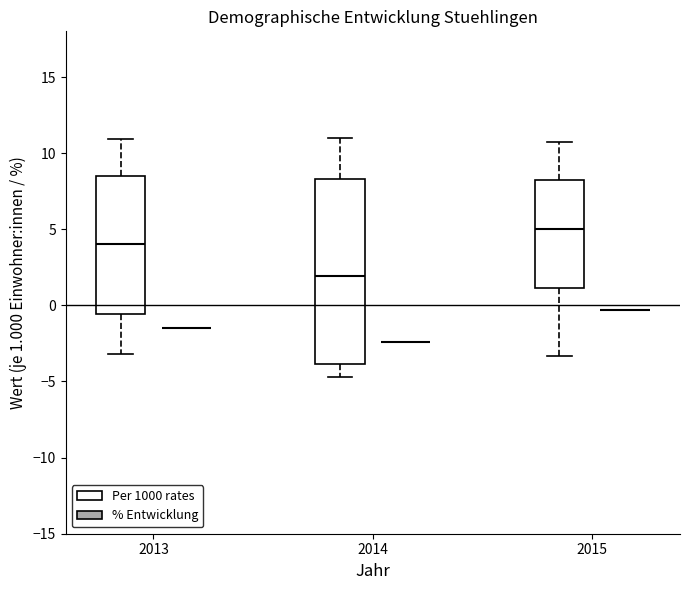

Which box is the tallest, from its lower edge to its upper edge?

2014 (Per 1000 rates)